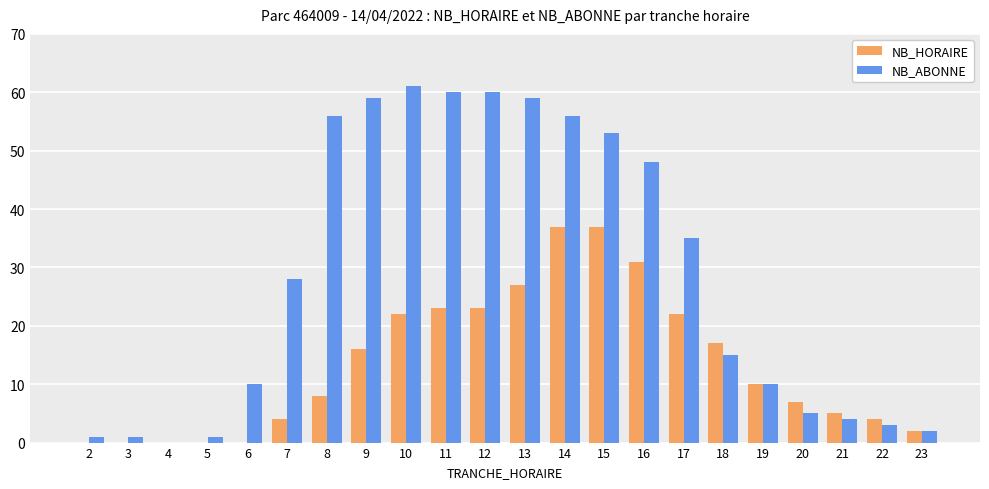

How many values in NB_ABONNE are above zero?

21